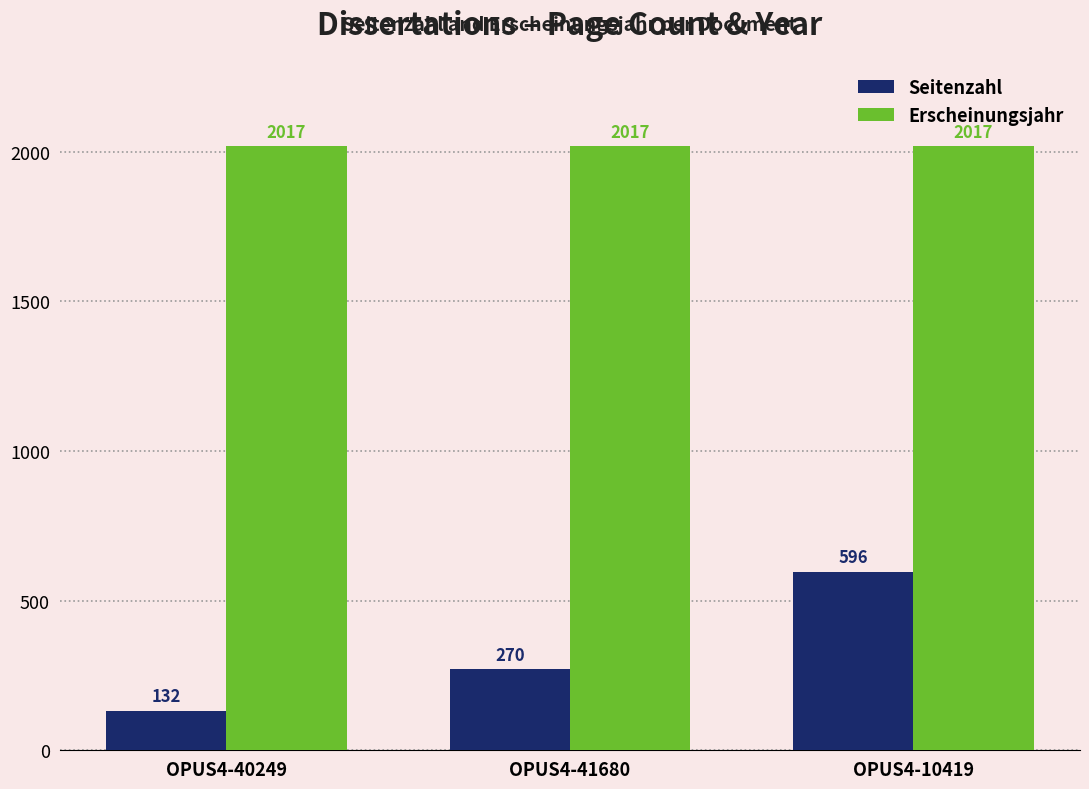

Which series has the largest total across all categories?

Erscheinungsjahr